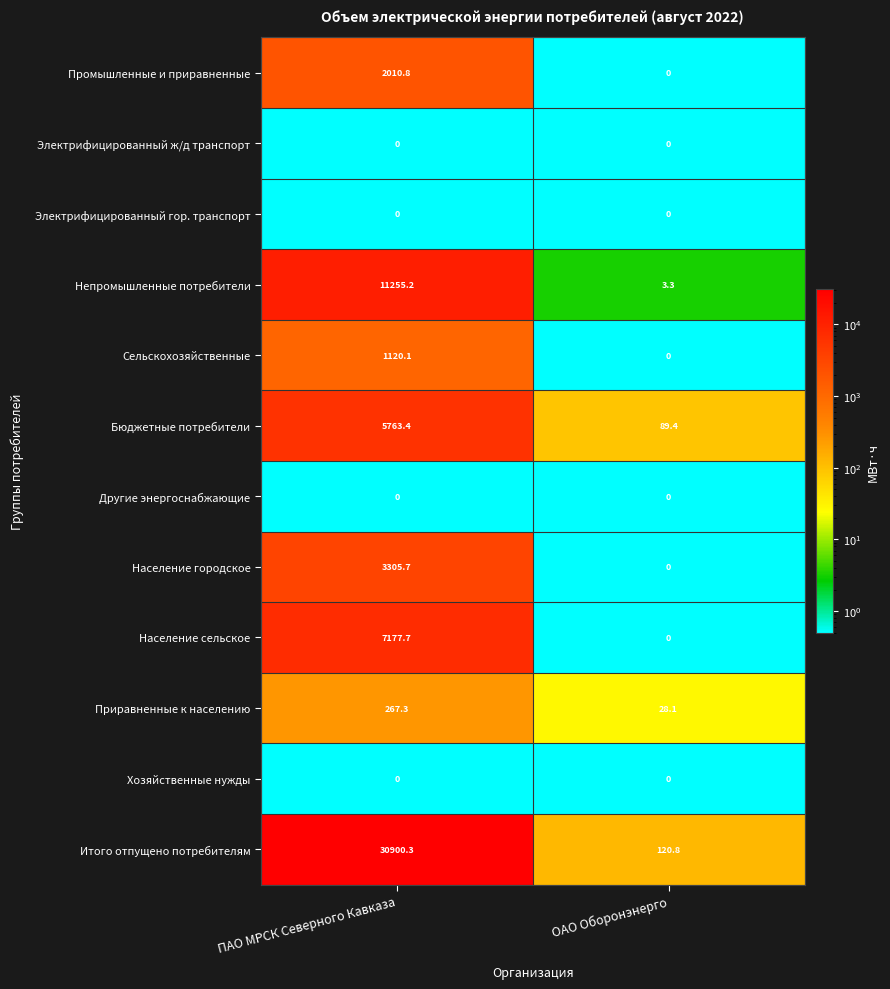

At which category does the chart reach its peak across all series?

ПАО МРСК Северного Кавказа